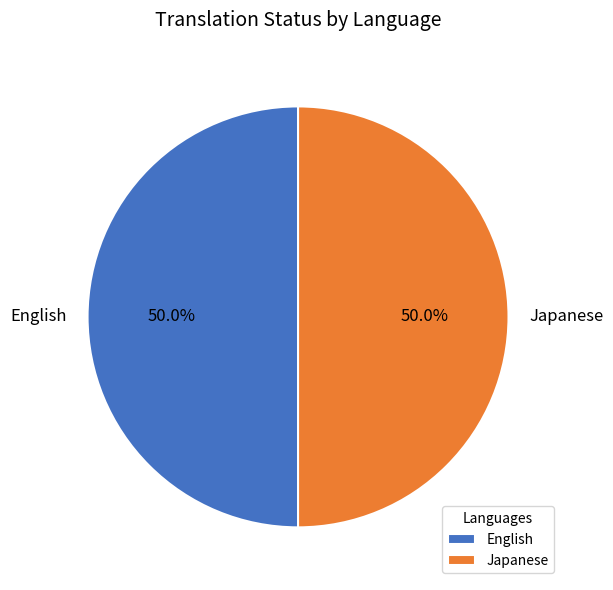

Approximately how many times larger is the value at Japanese compared to English?

1.0